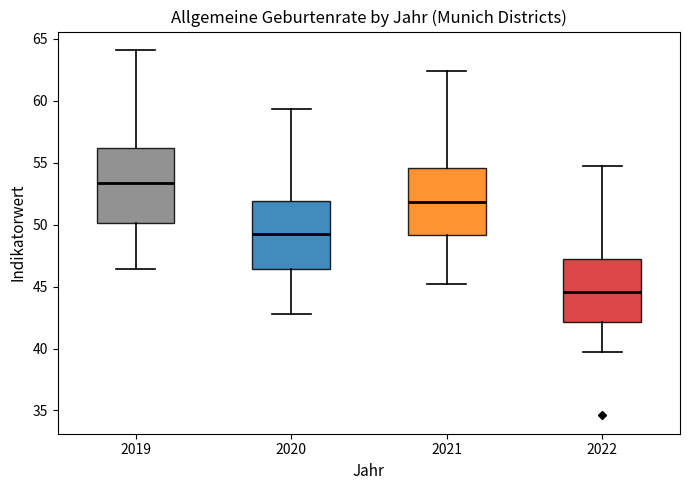

Which box is the tallest, from its lower edge to its upper edge?

2019